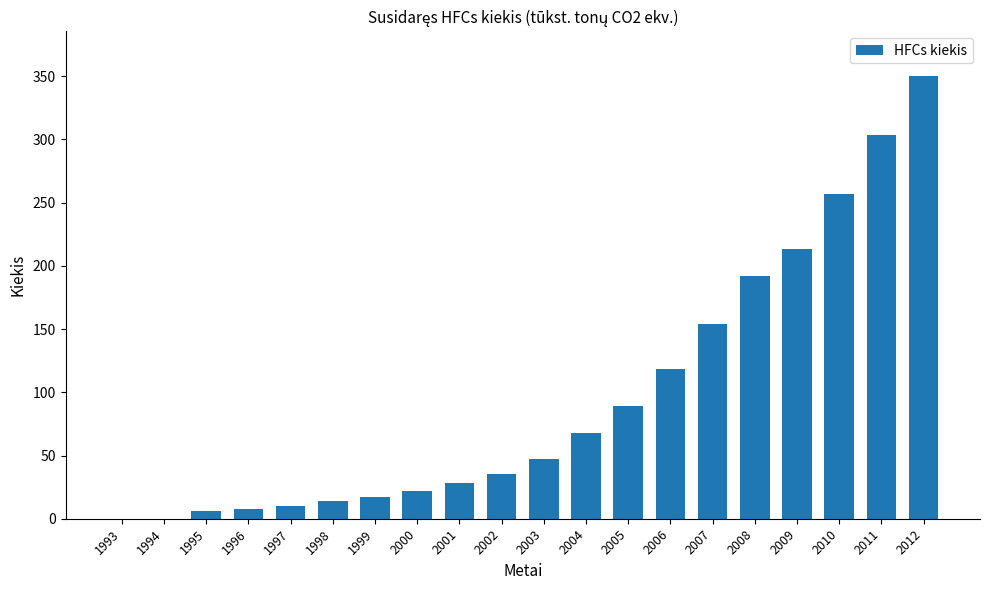

Between 2008 and 2005, which is larger?

2008